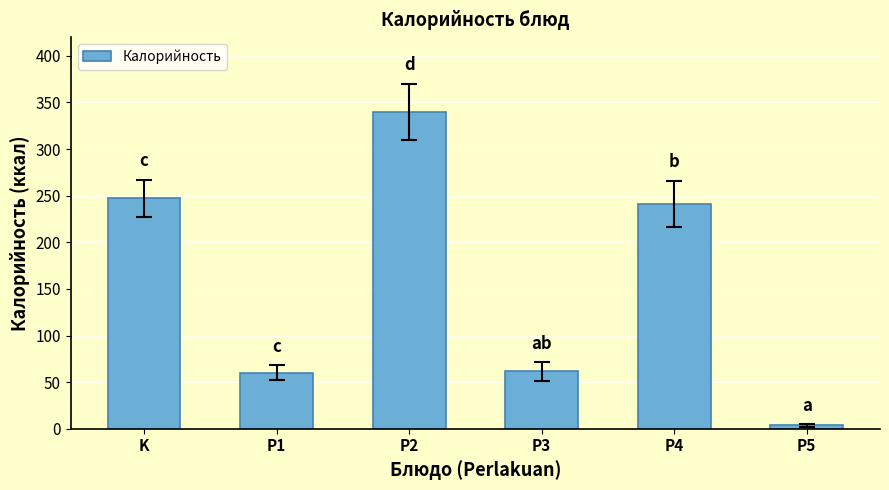

What is the value of the 5th bar from the left?

241.2